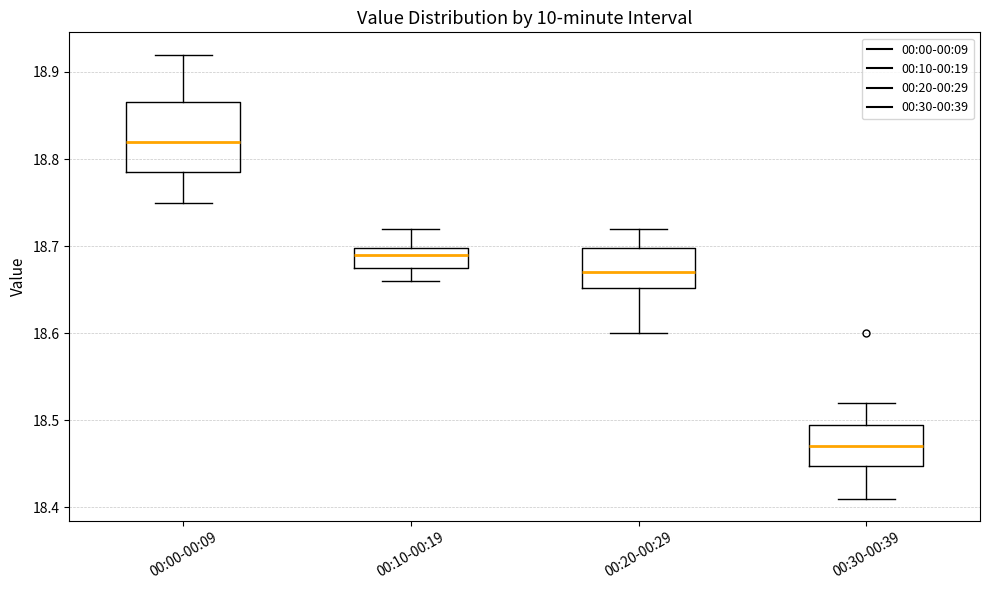

Reading left to right, read every box against the y-axis: the position of its median line, the range the box covers, and the ends of its whiskers. The values are not printed on the chart, so give them approximately, as read against the axis.

00:00-00:09: median 18.82, box 18.79 to 18.87, whiskers 18.75 to 18.92
00:10-00:19: median 18.69, box 18.68 to 18.70, whiskers 18.66 to 18.72
00:20-00:29: median 18.67, box 18.65 to 18.70, whiskers 18.60 to 18.72
00:30-00:39: median 18.47, box 18.45 to 18.50, whiskers 18.41 to 18.52